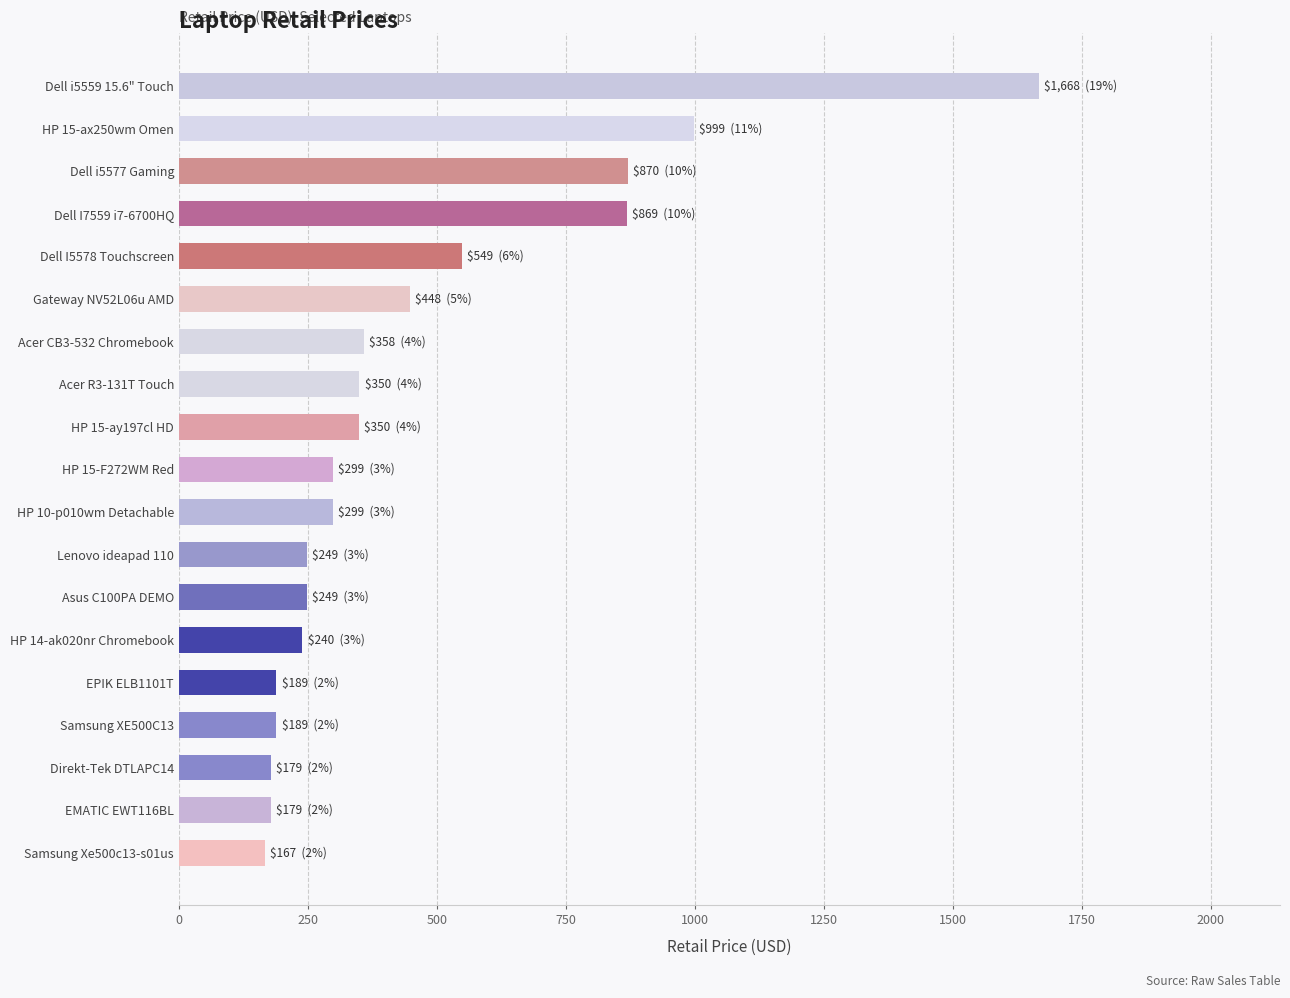

What is the difference between the second highest and second lowest values?

820.0